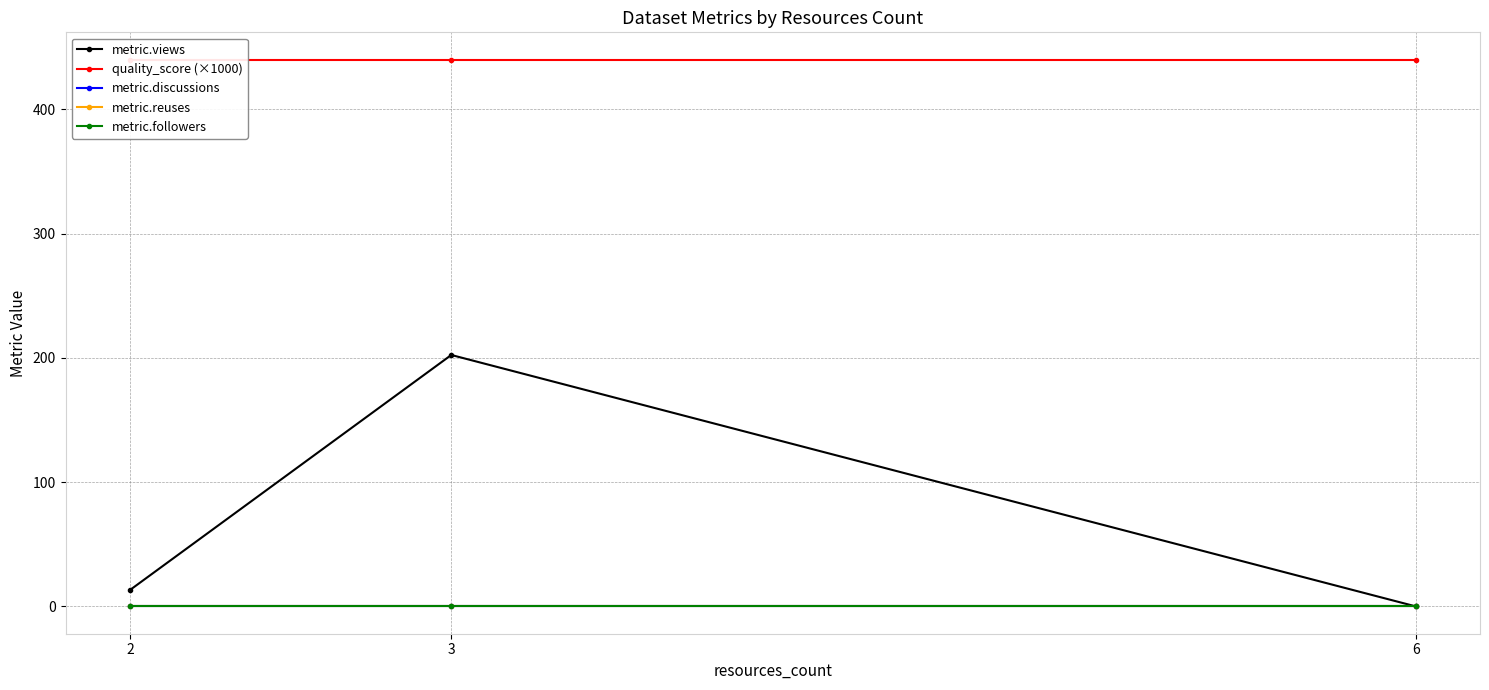

Is it true that quality_score (×1000) equals 596.6 at 6?

False